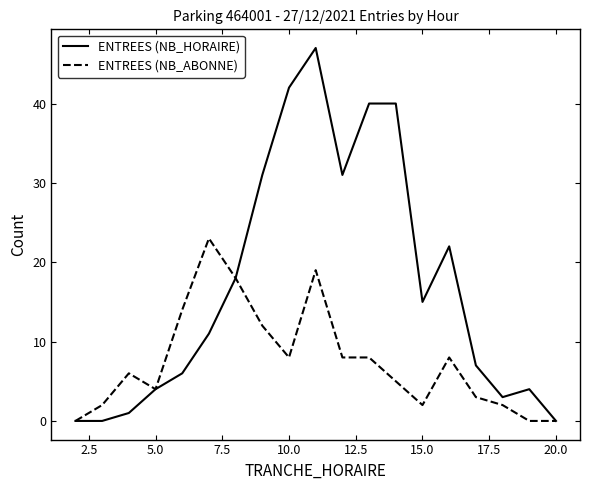

Which series has the largest range (max minus min)?

ENTREES (NB_HORAIRE)